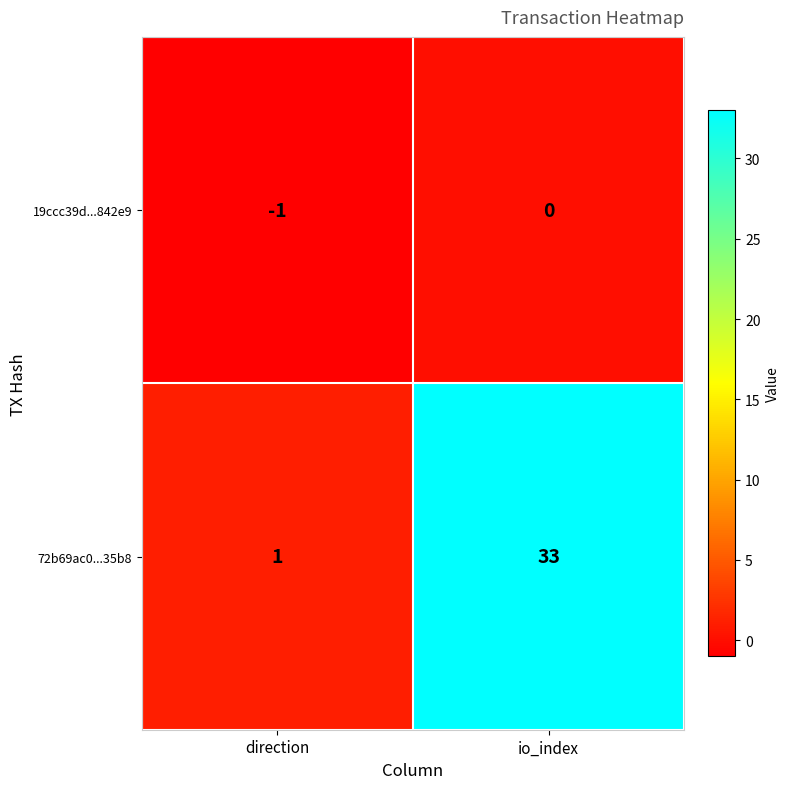

What is the sum of all 72b69ac0...35b8 values?

34